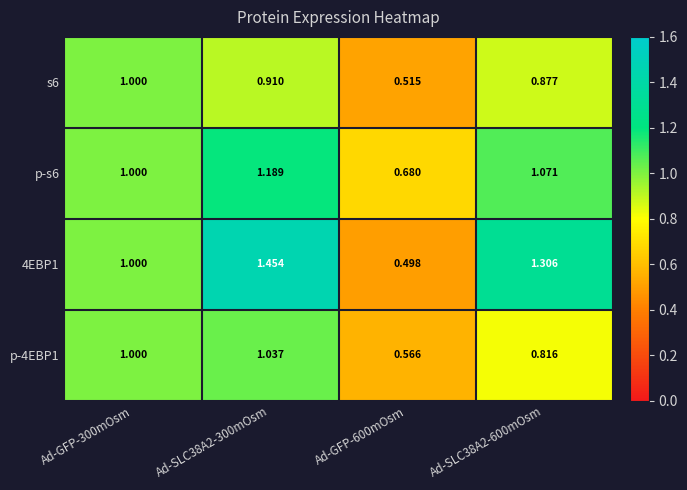

Is the value of s6 at Ad-GFP-600mOsm greater than the value of 4EBP1 at Ad-SLC38A2-300mOsm?

No